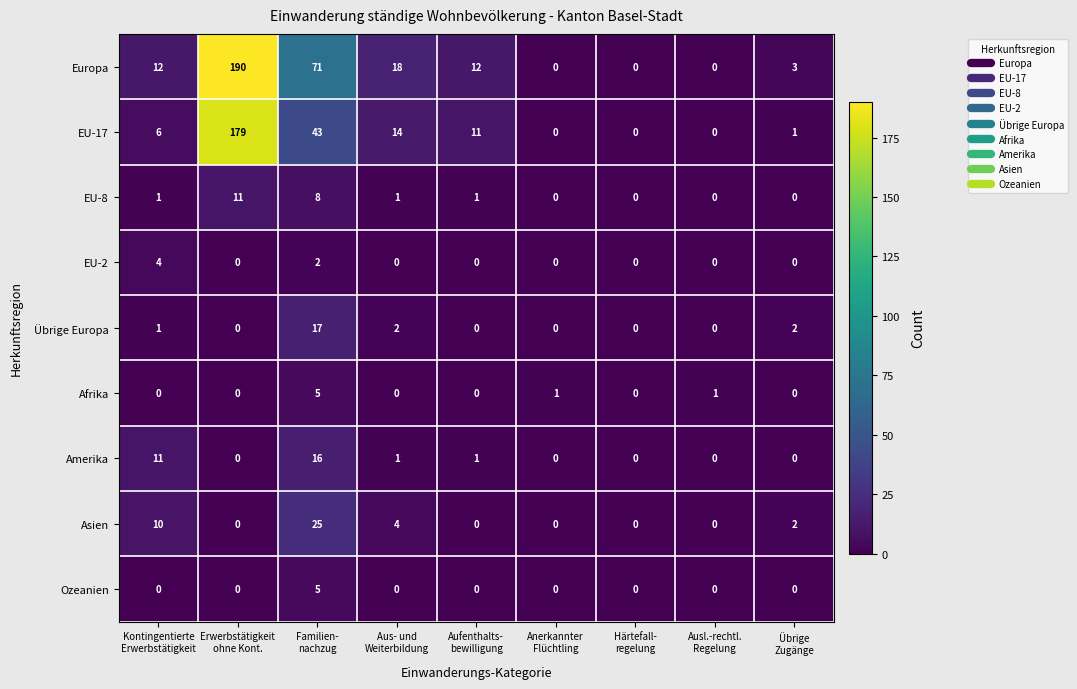

What is the average value of the EU-17 series?

28